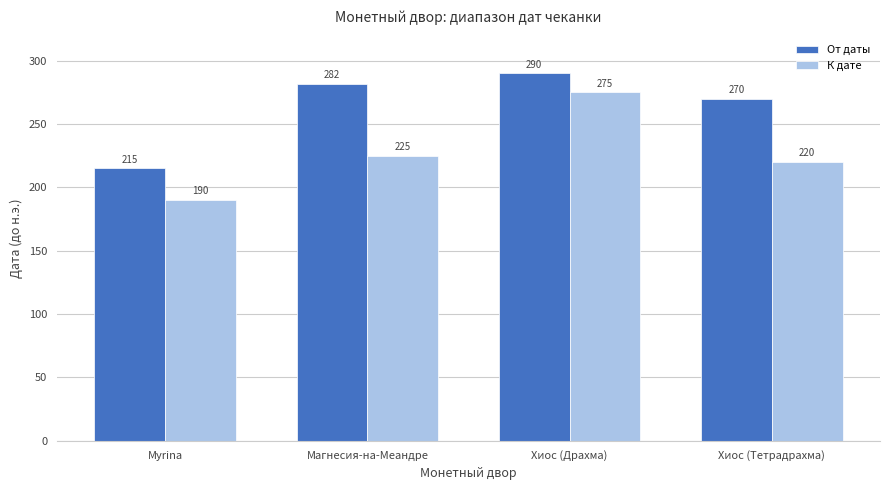

Rank the series by their average value, from lowest to highest.

К дате, От даты